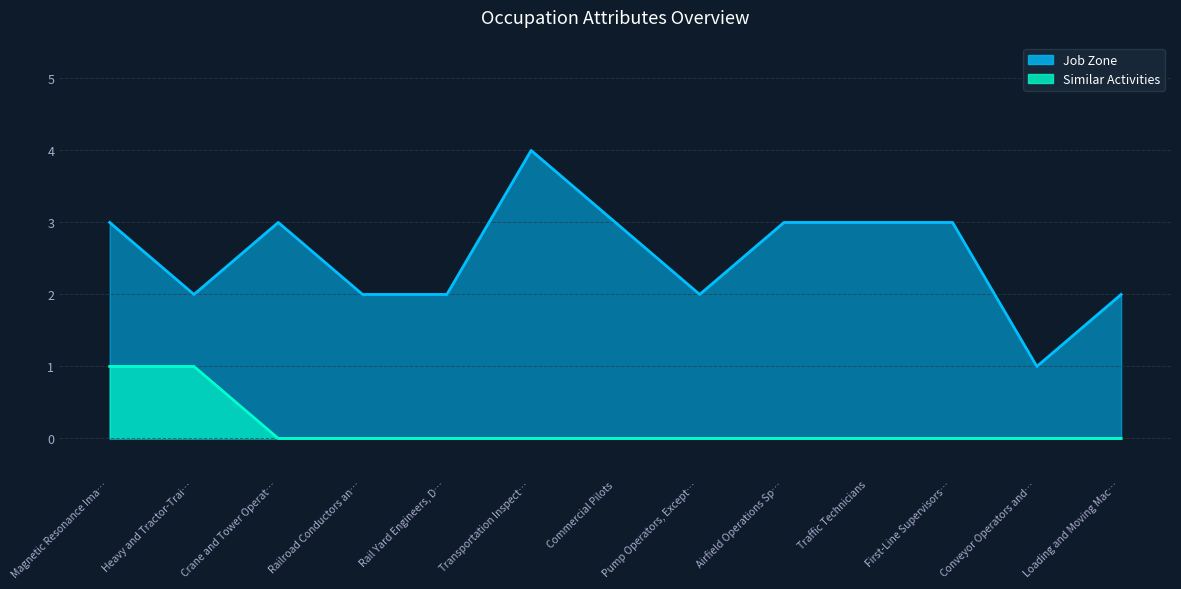

True or false: Job Zone has a value of 4 at First-Line Supervisors….

False